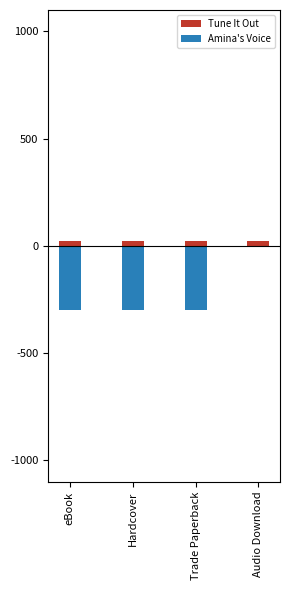

What is the greatest value displayed?

23.2